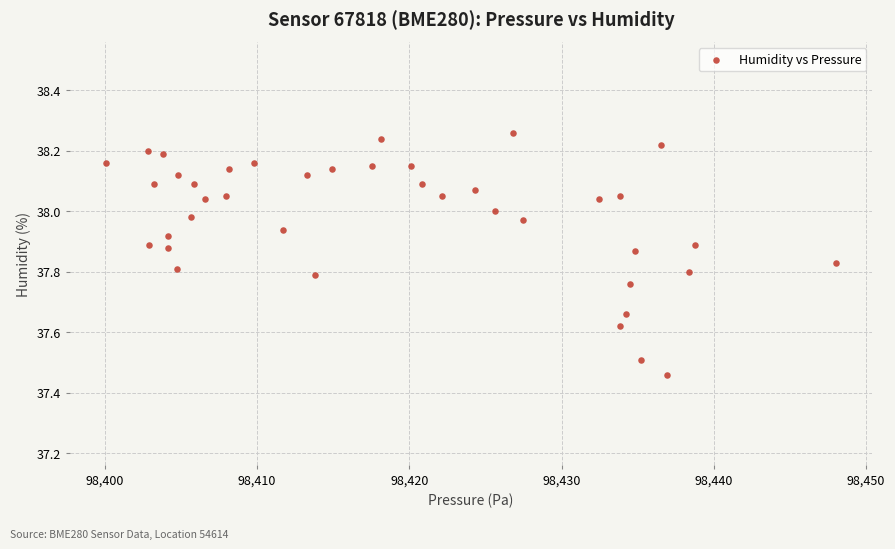

What is the range of X values (max minus min)?

47.9